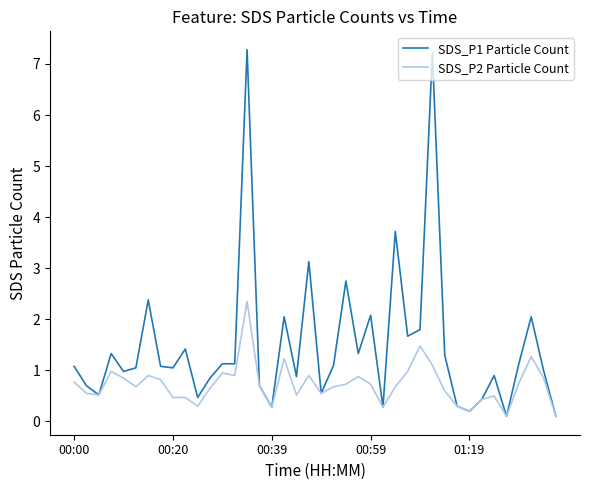

At how many categories does at least one series exceed 3?

4